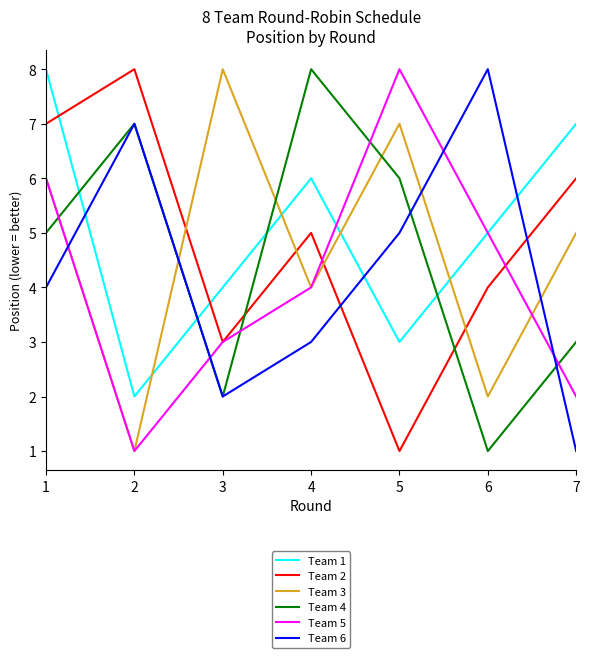

List the series in order of their overall mean, highest first.

Team 1, Team 2, Team 3, Team 4, Team 6, Team 5